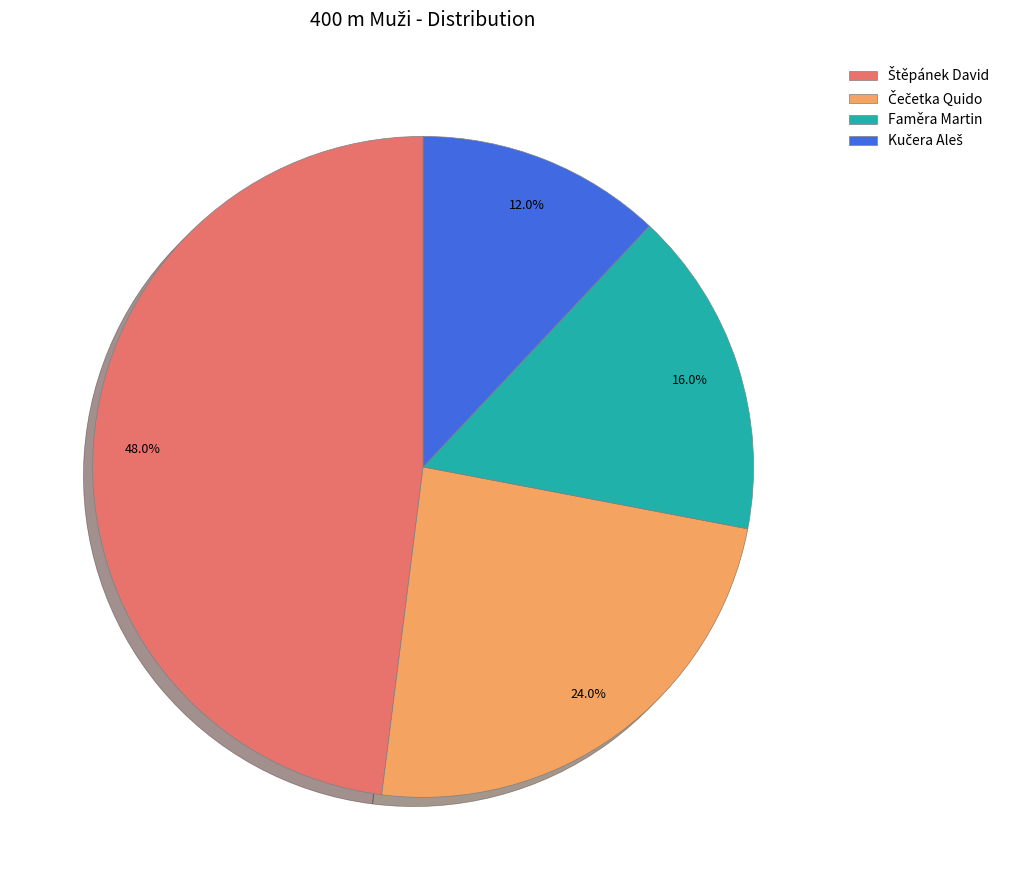

Is there a majority slice in this chart?

No